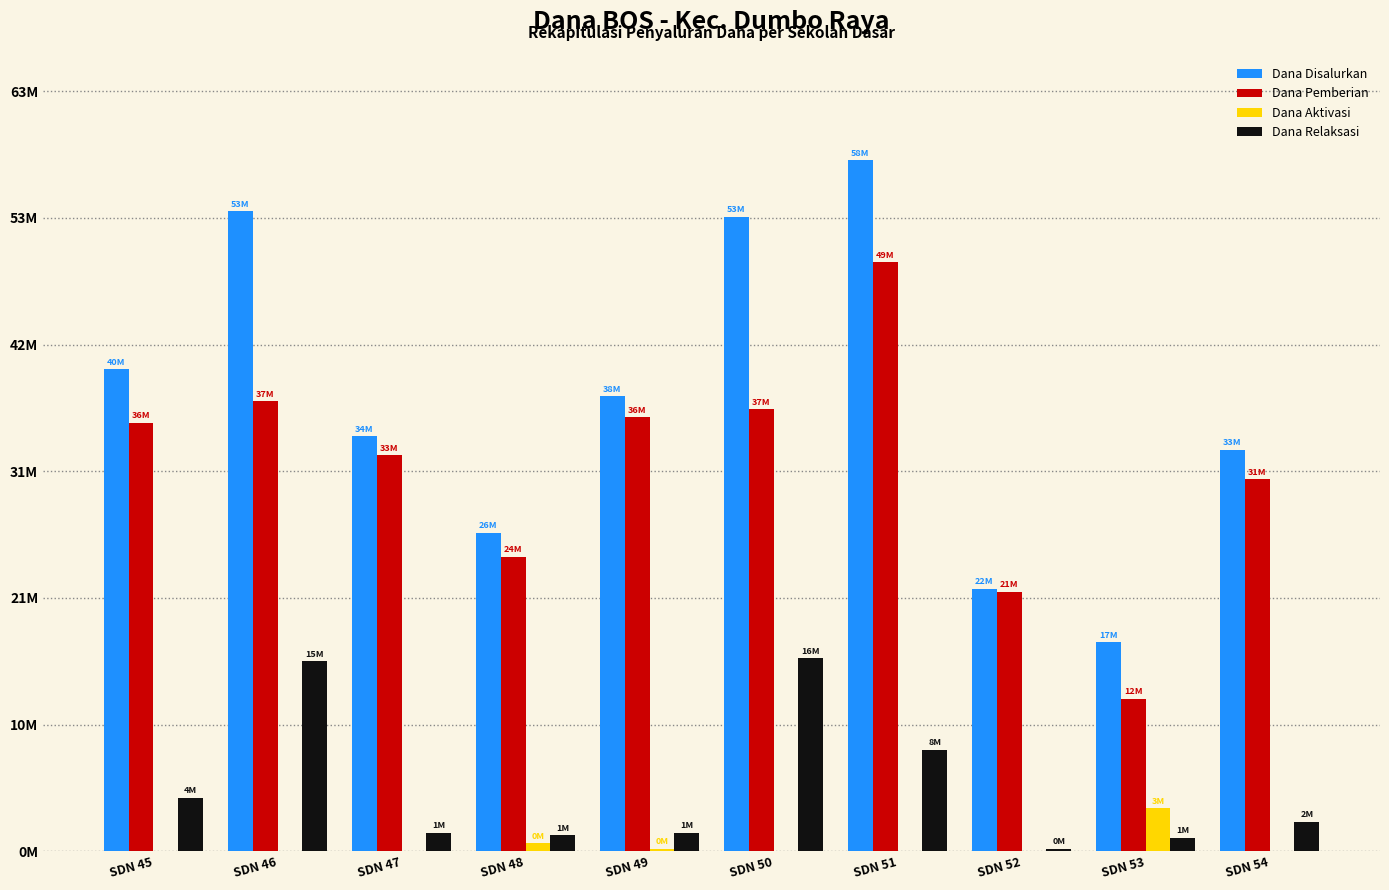

What are all the series names shown in the legend?

Dana Disalurkan, Dana Pemberian, Dana Aktivasi, Dana Relaksasi